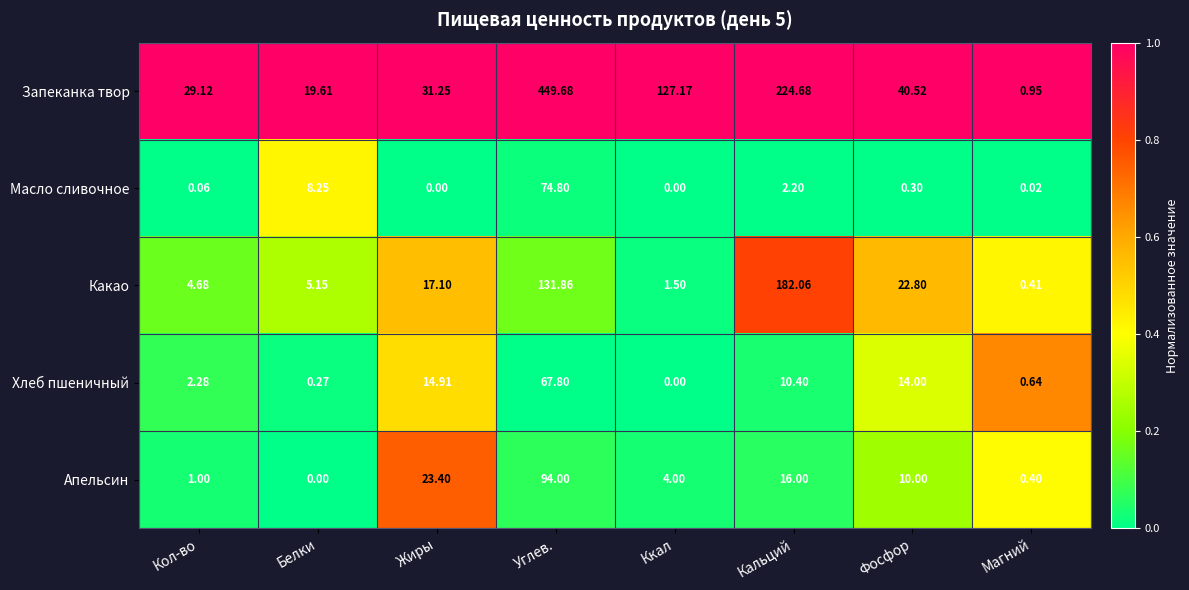

How many series are shown in this chart?

5